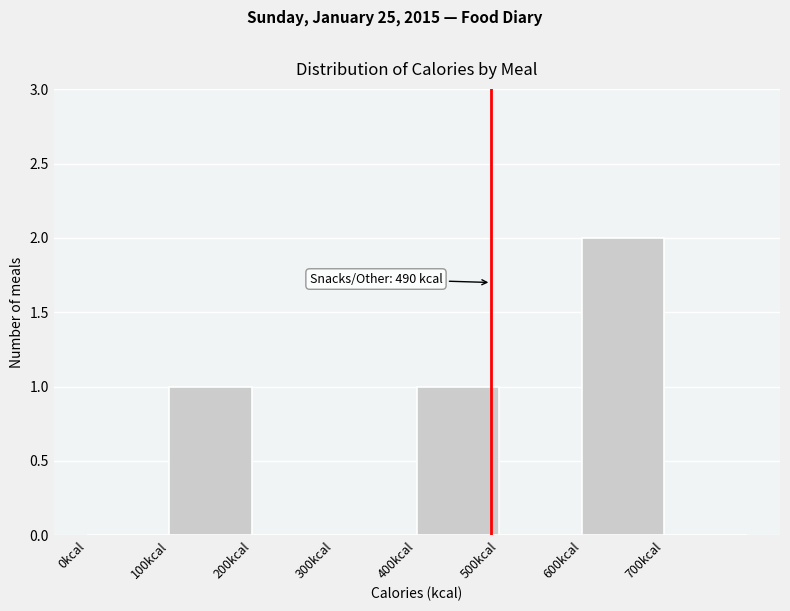

Over which range of the x-axis is the bar tallest?

600 to 700